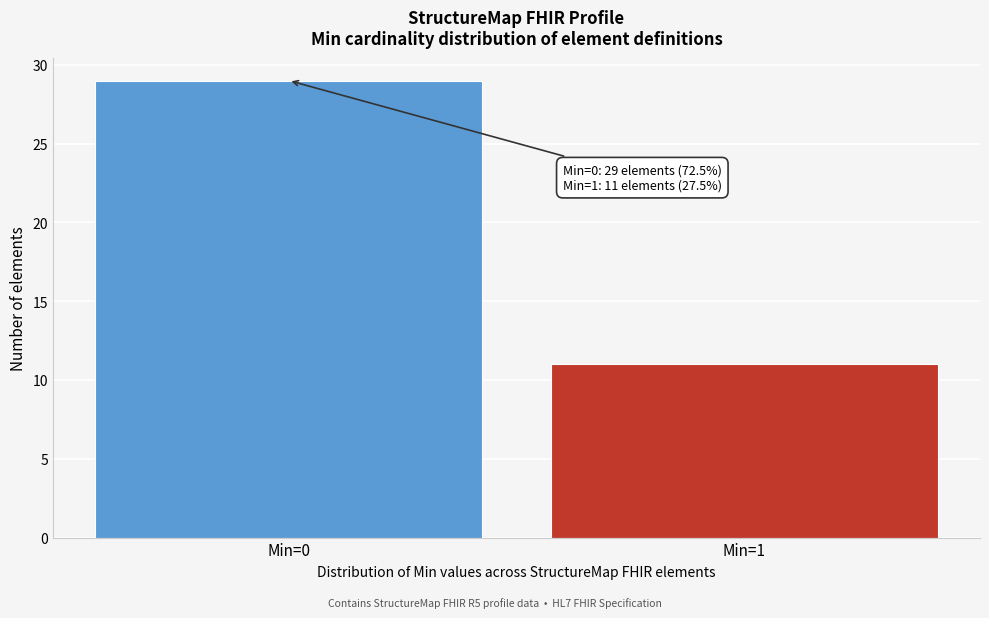

Reading right to left, what are all the values shown in this chart?

11	29